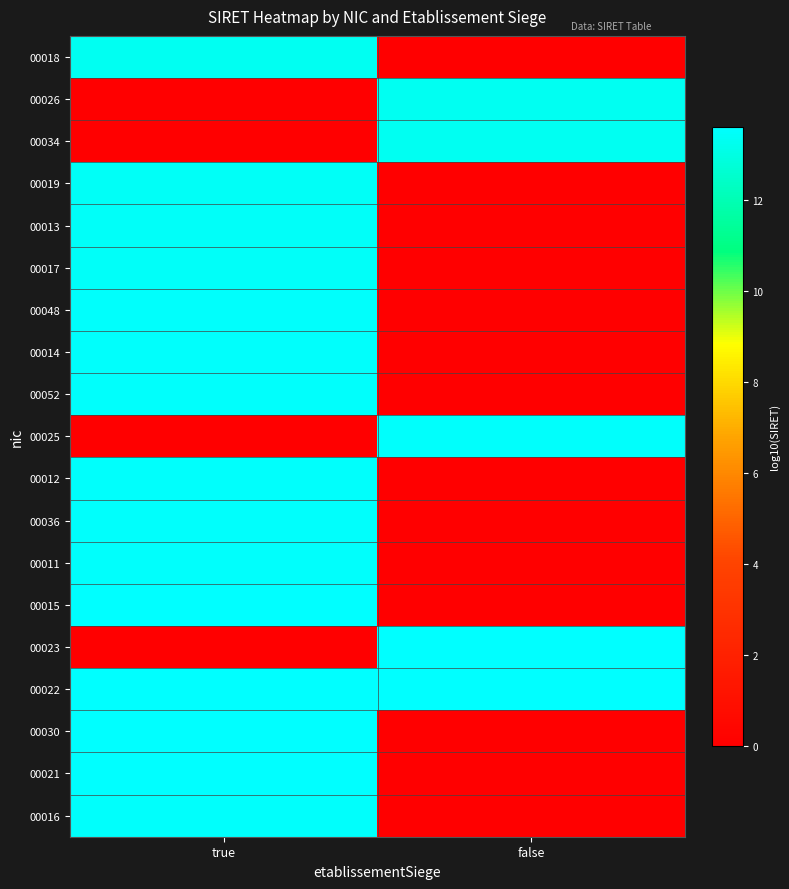

What is the difference between the highest and lowest values at true?

13.6